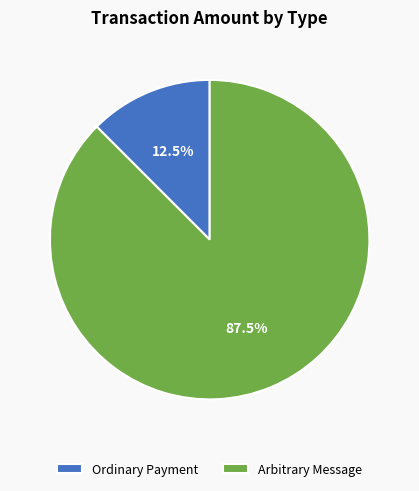

What is the majority slice?

Arbitrary Message